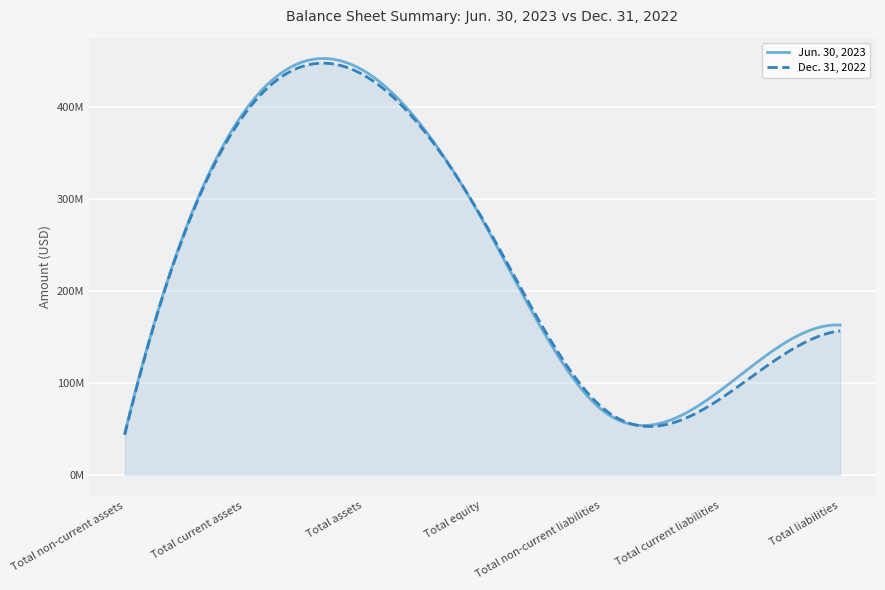

What is the difference between the Jun. 30, 2023 values at Total non-current liabilities and Total assets?

369561000